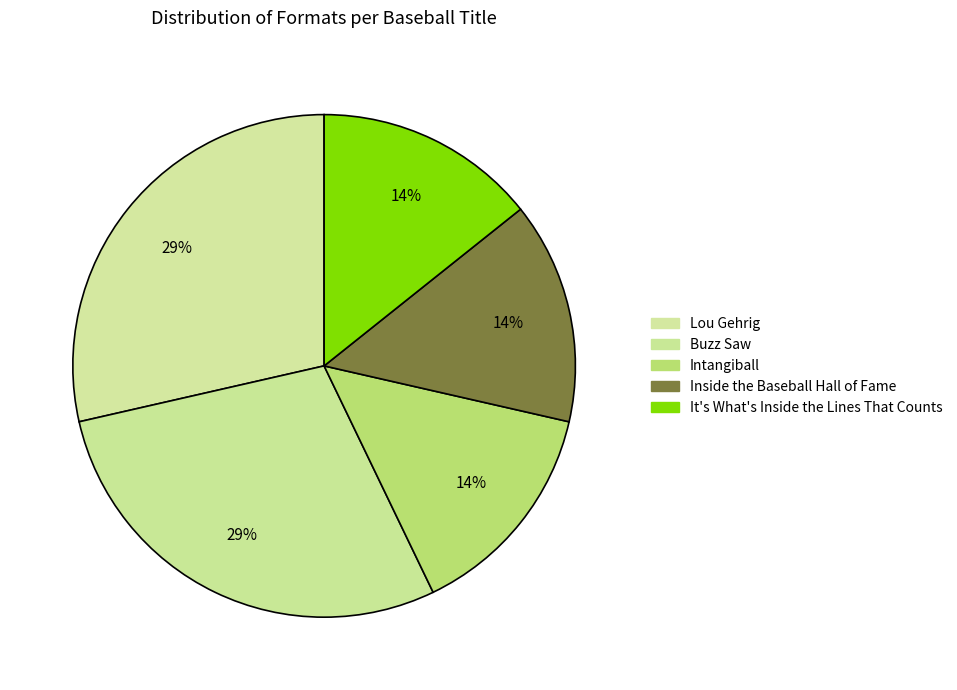

What percentage is the It's What's Inside the Lines That Counts slice, to the nearest percent?

14%